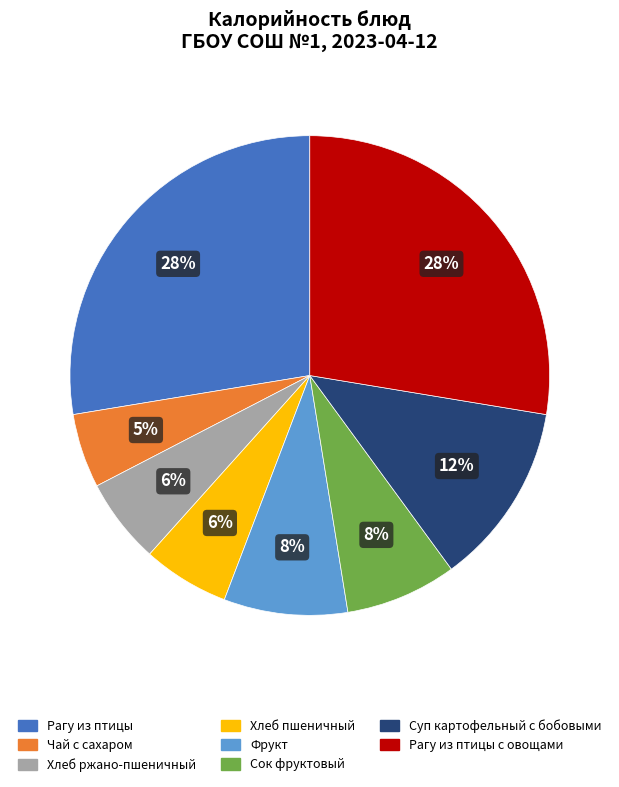

To the nearest percent, what is the average slice percentage?

12%